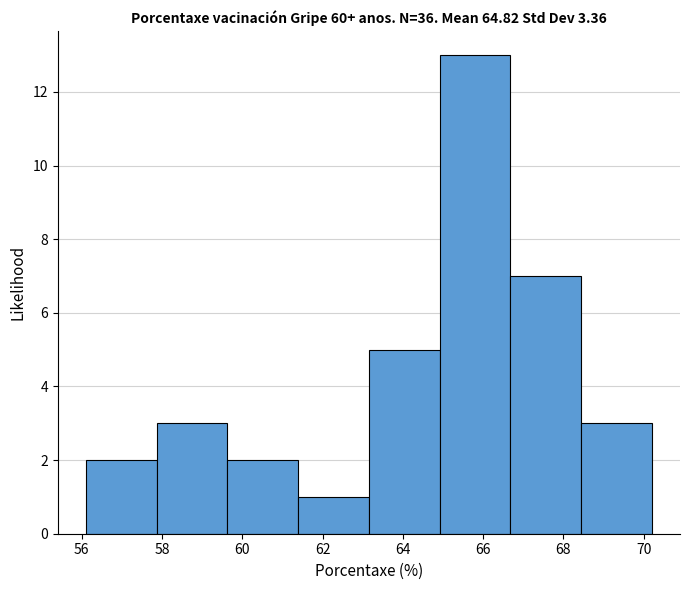

Over which range of the x-axis is the bar tallest?

65.0 to 66.6